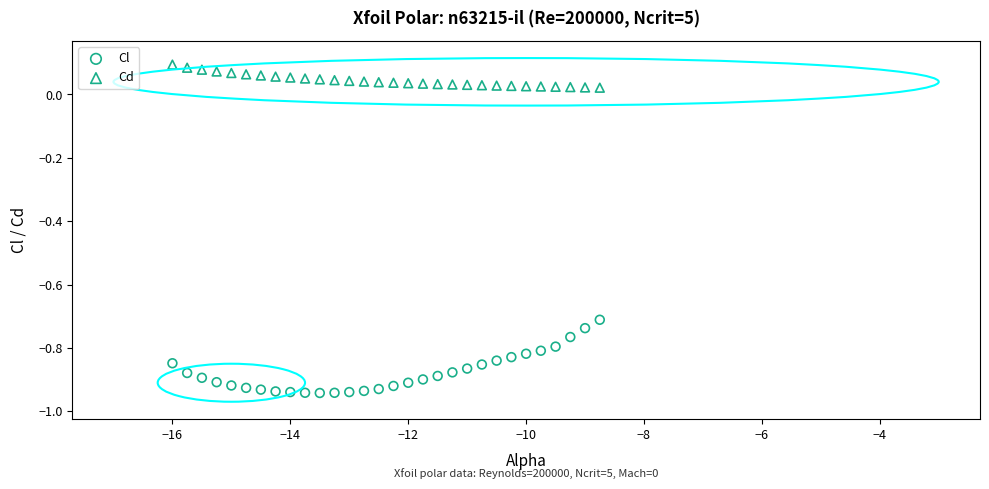

Across all data points, what is the range of X values (max minus min)?

7.2